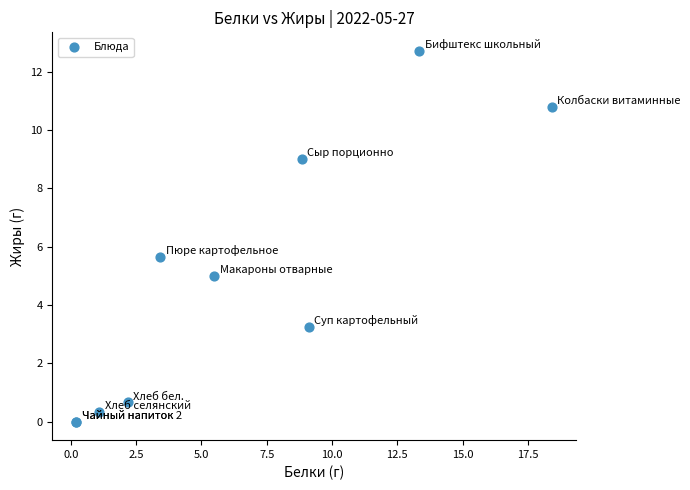

What Y value in the scatter plot is closest to 6?

5.6